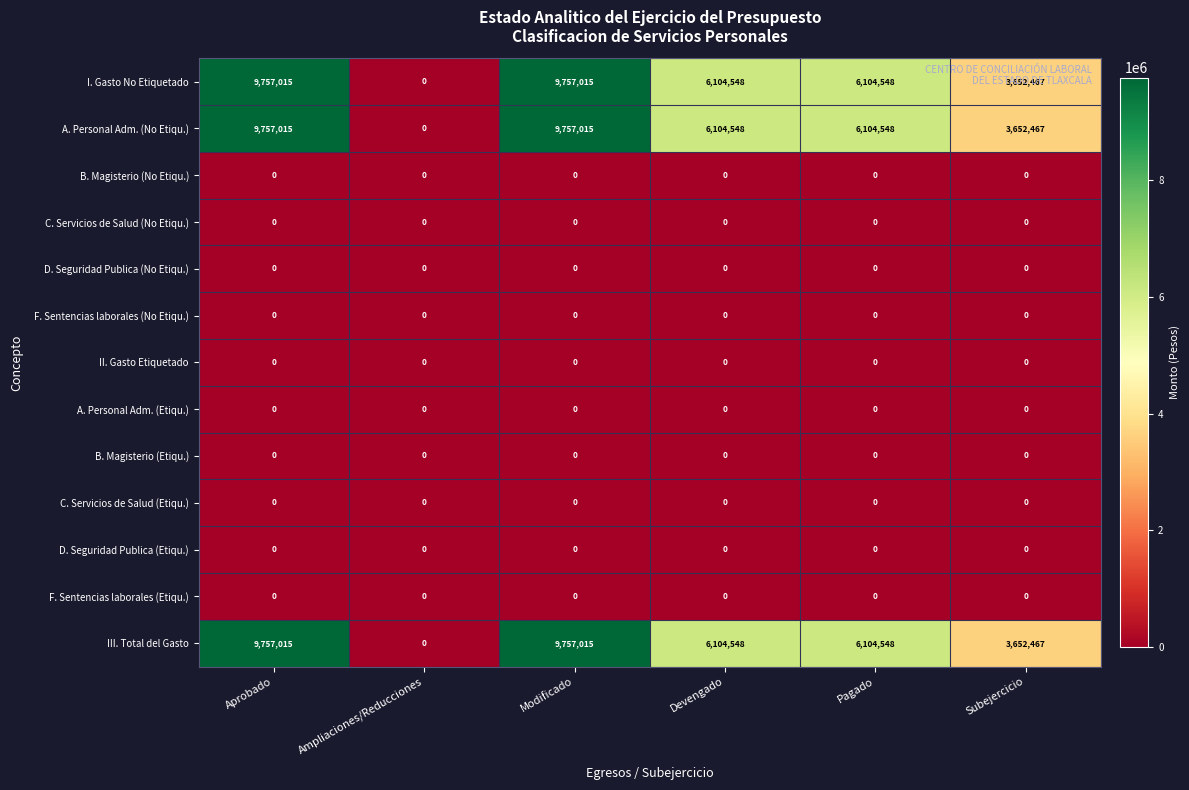

What is the maximum value for A. Personal Adm. (No Etiqu.)?

9757015